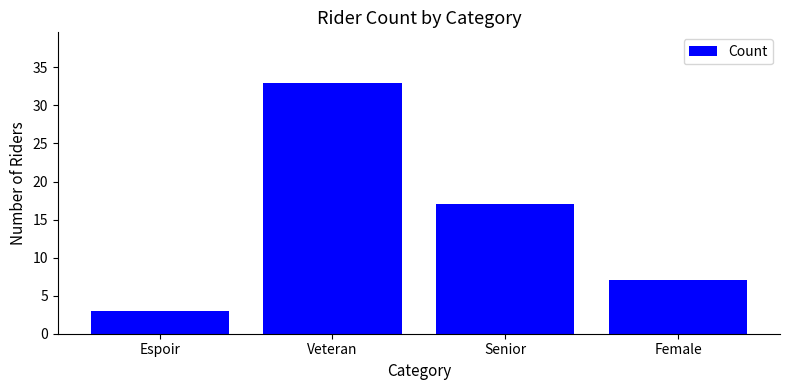

How many values are between 7 and 33?

3